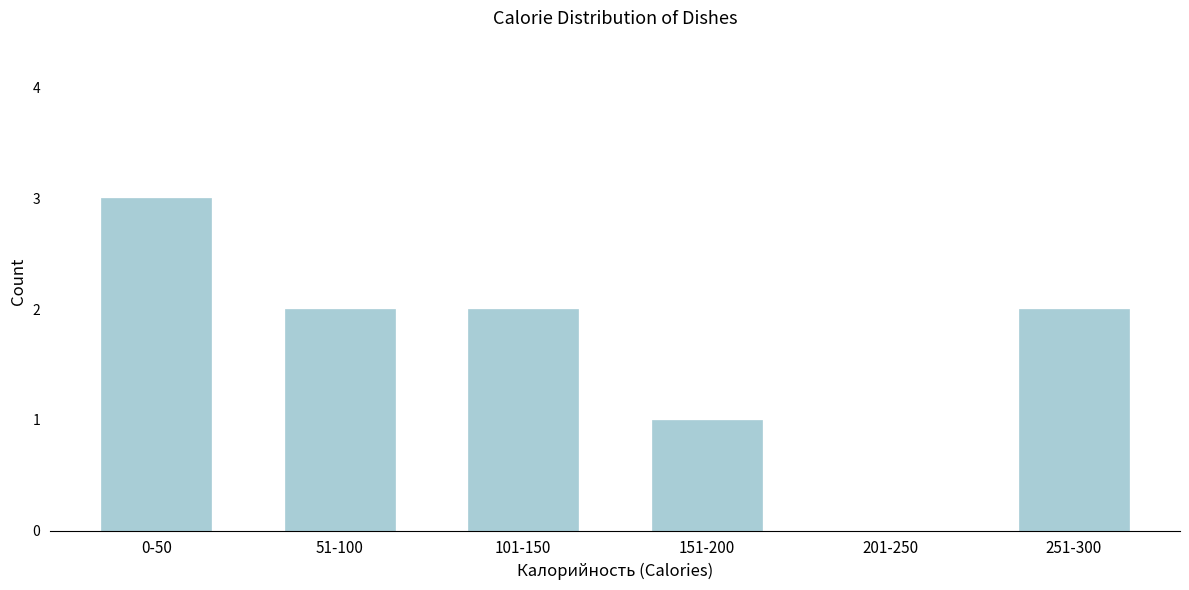

Reading left to right, extract all data points from this chart.

0-50=3	51-100=2	101-150=2	151-200=1	201-250=0	251-300=2